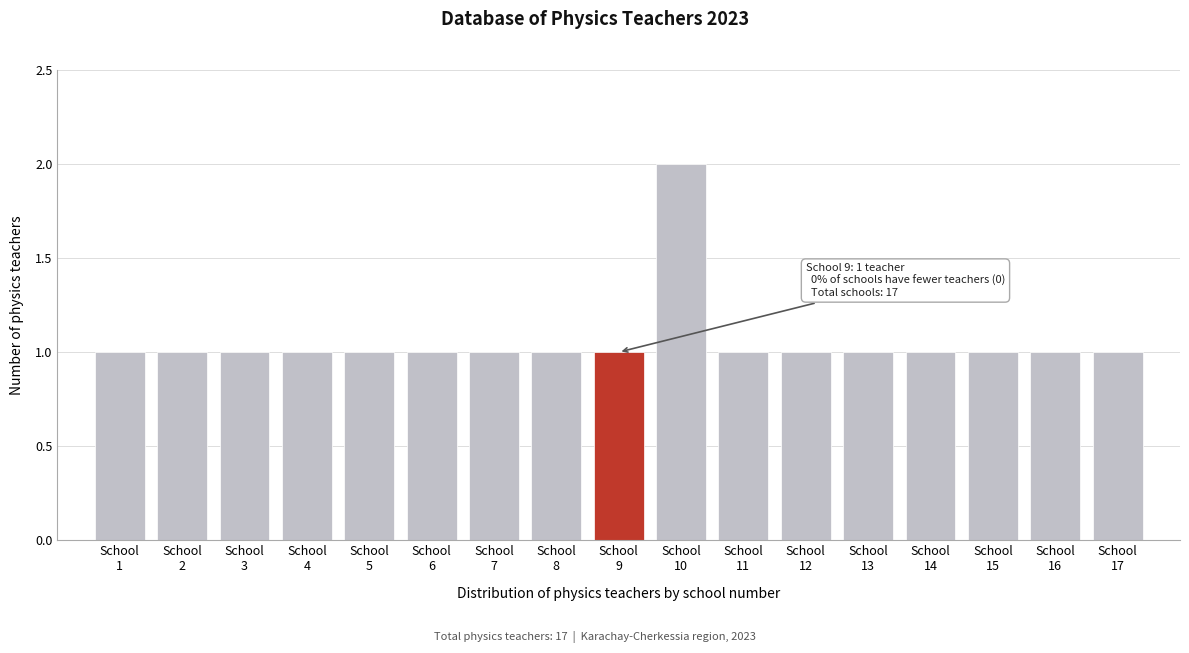

Reading right to left, extract all data points from this chart.

1	1	1	1	1	1	1	2	1	1	1	1	1	1	1	1	1